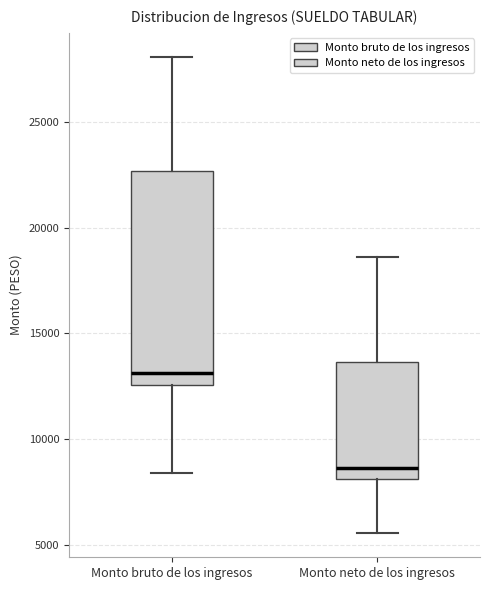

Where does the lower whisker of the box for Monto neto de los ingresos end on the y-axis? The values are not printed on the chart, so give them approximately, as read against the axis.

5500